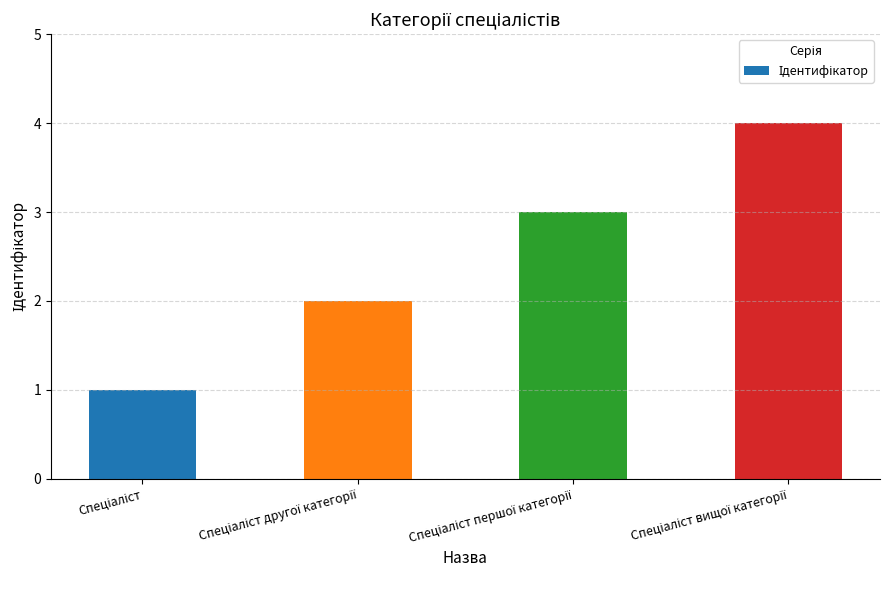

What is the difference between the maximum and minimum values?

3